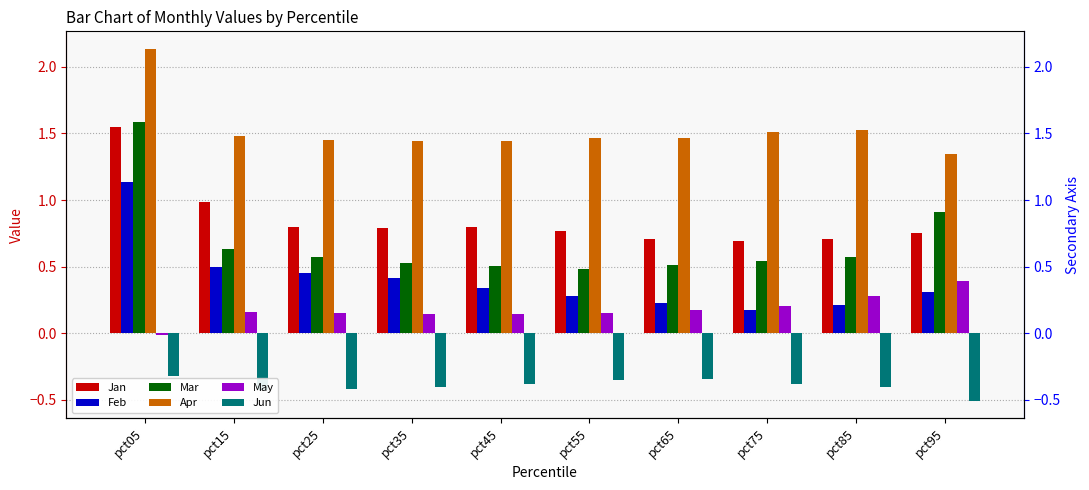

Between pct05 and pct35, which is larger?

pct05